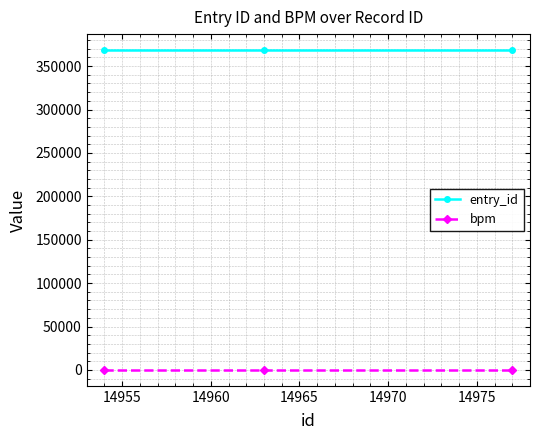

Reading right to left, transcribe all the data shown in this chart.

entry_id: 368477	368477	368477
bpm: 100	100	100